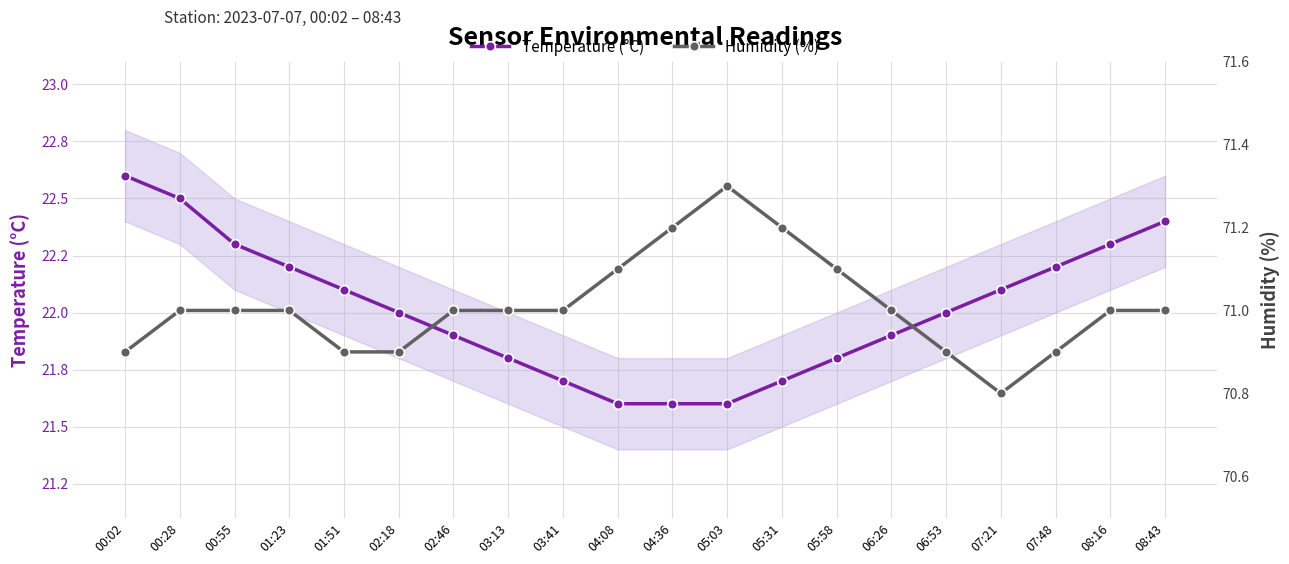

Reading left to right, transcribe all the data shown in this chart.

Temperature (°C): 00:02=22.6	00:28=22.5	00:55=22.3	01:23=22.2	01:51=22.1	02:18=22.0	02:46=21.9	03:13=21.8	03:41=21.7	04:08=21.6	04:36=21.6	05:03=21.6	05:31=21.7	05:58=21.8	06:26=21.9	06:53=22.0	07:21=22.1	07:48=22.2	08:16=22.3	08:43=22.4
Humidity (%): 00:02=70.9	00:28=71.0	00:55=71.0	01:23=71.0	01:51=70.9	02:18=70.9	02:46=71.0	03:13=71.0	03:41=71.0	04:08=71.1	04:36=71.2	05:03=71.3	05:31=71.2	05:58=71.1	06:26=71.0	06:53=70.9	07:21=70.8	07:48=70.9	08:16=71.0	08:43=71.0